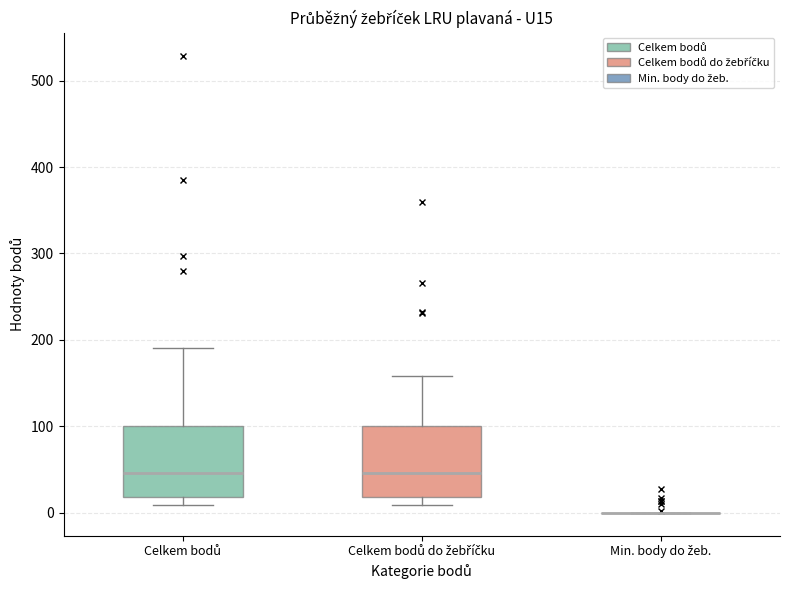

Reading left to right, transcribe this box plot: for each box, give where its median line is, the range the box spans, and where its two whiskers end, as read against the y-axis. The values are not printed on the chart, so give them approximately, as read against the axis.

Celkem bodů: median 50, box 20 to 100, whiskers 10 to 190
Celkem bodů do žebříčku: median 50, box 20 to 100, whiskers 10 to 160
Min. body do žeb.: box collapsed to a line at 0, whiskers 0 to 0